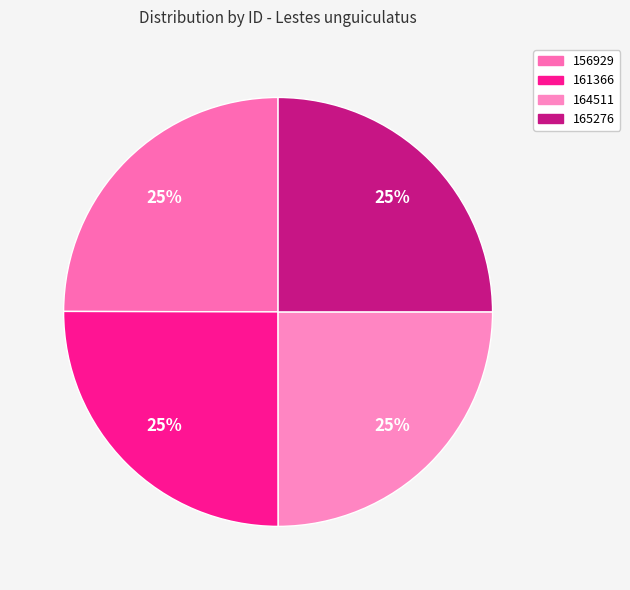

Which slice is the smallest?

156929